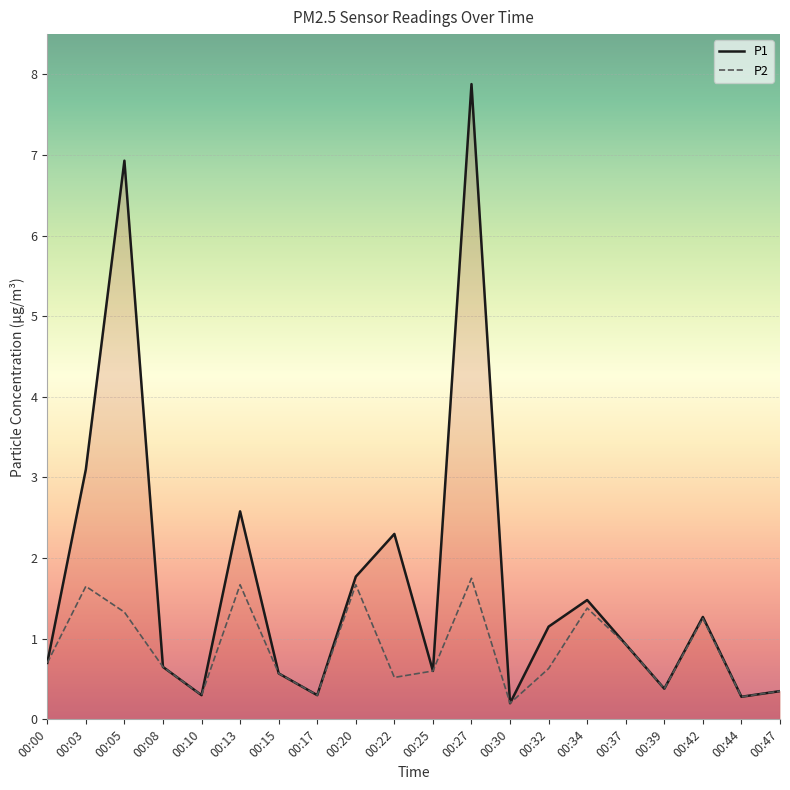

Which series has the largest total across all categories?

P1